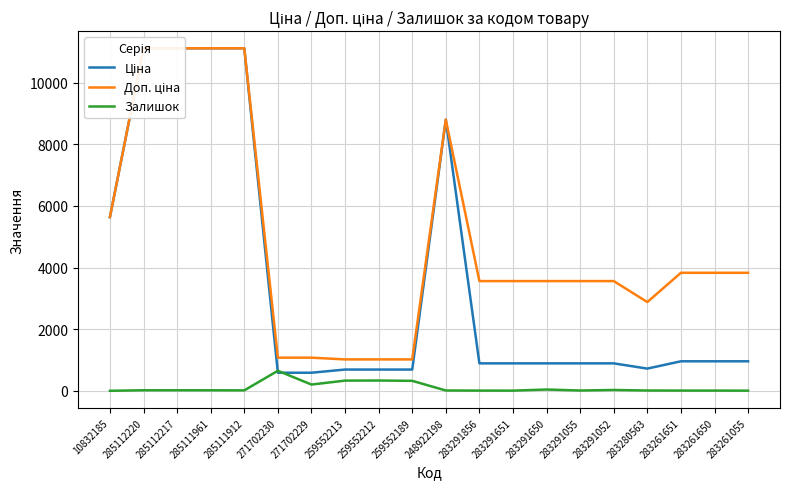

Which series has the largest range (max minus min)?

Ціна